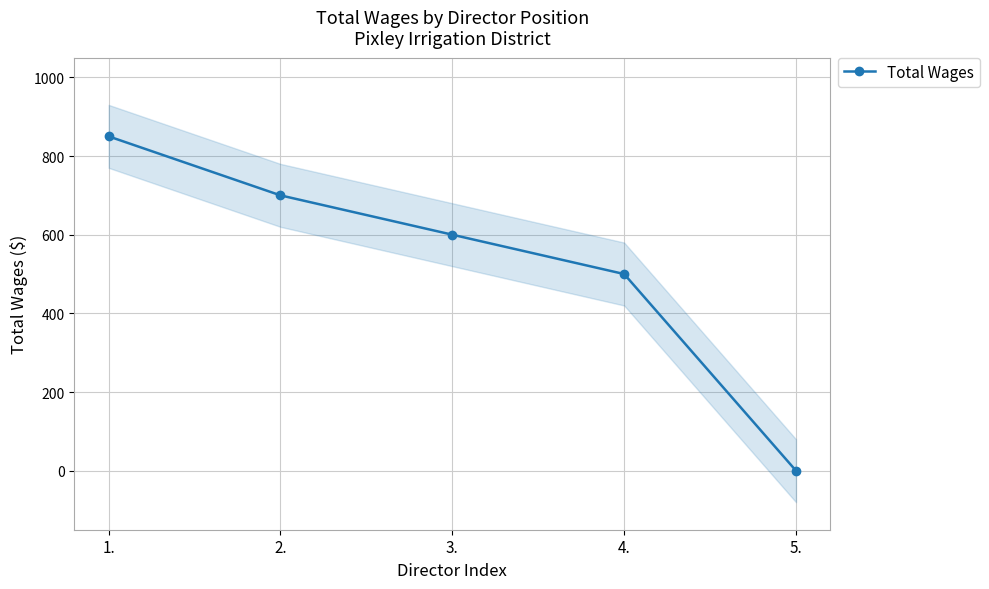

Which has a higher value, 1. or 5.?

1.